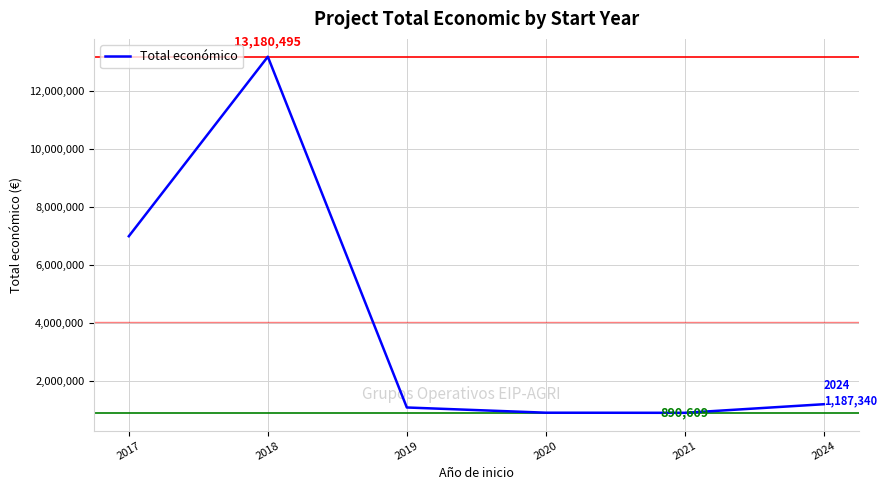

What is the difference between the values at 2019 and 2020?

180119